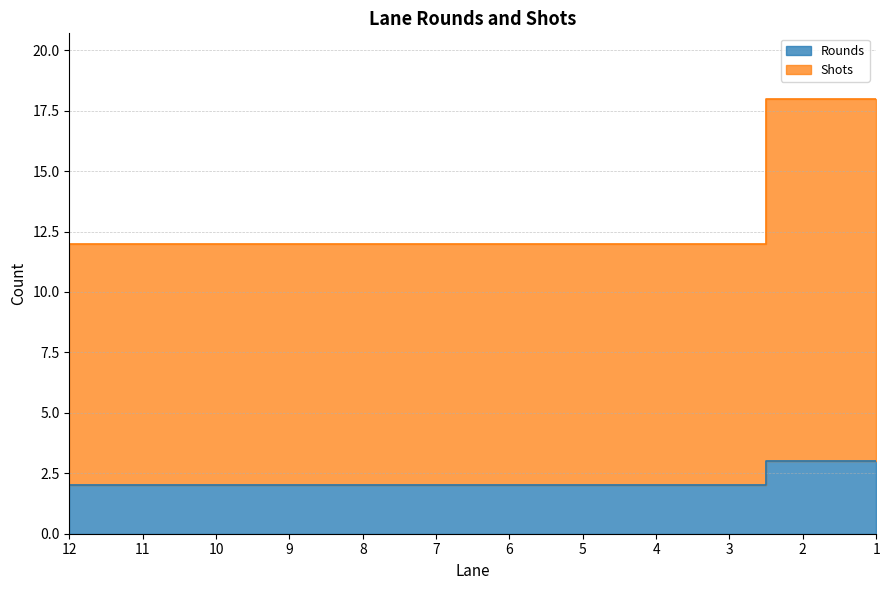

Rank the categories by Shots value from lowest to highest.

12, 11, 10, 9, 8, 7, 6, 5, 4, 3, 2, 1